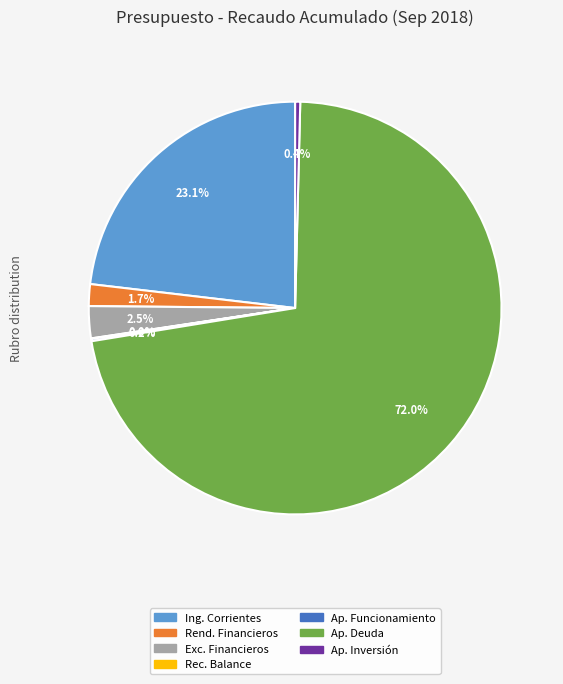

What is the majority slice?

Ap. Deuda